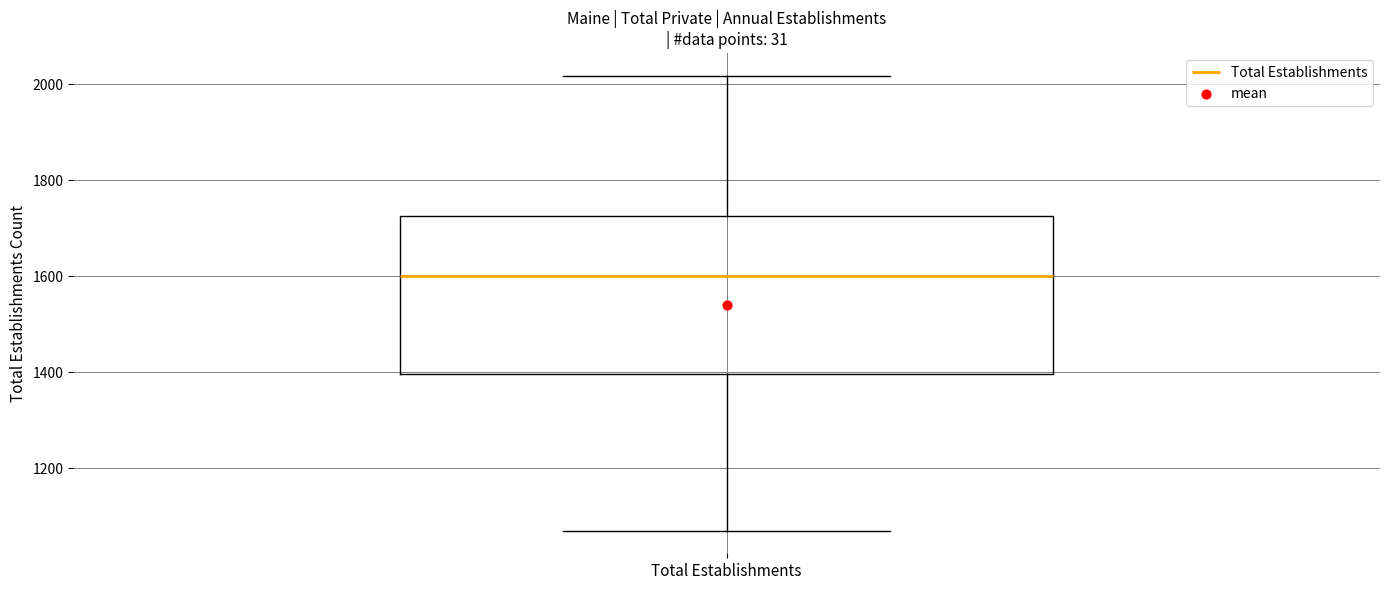

Where does the upper whisker of the box for Total Establishments end on the y-axis? The values are not printed on the chart, so give them approximately, as read against the axis.

2020